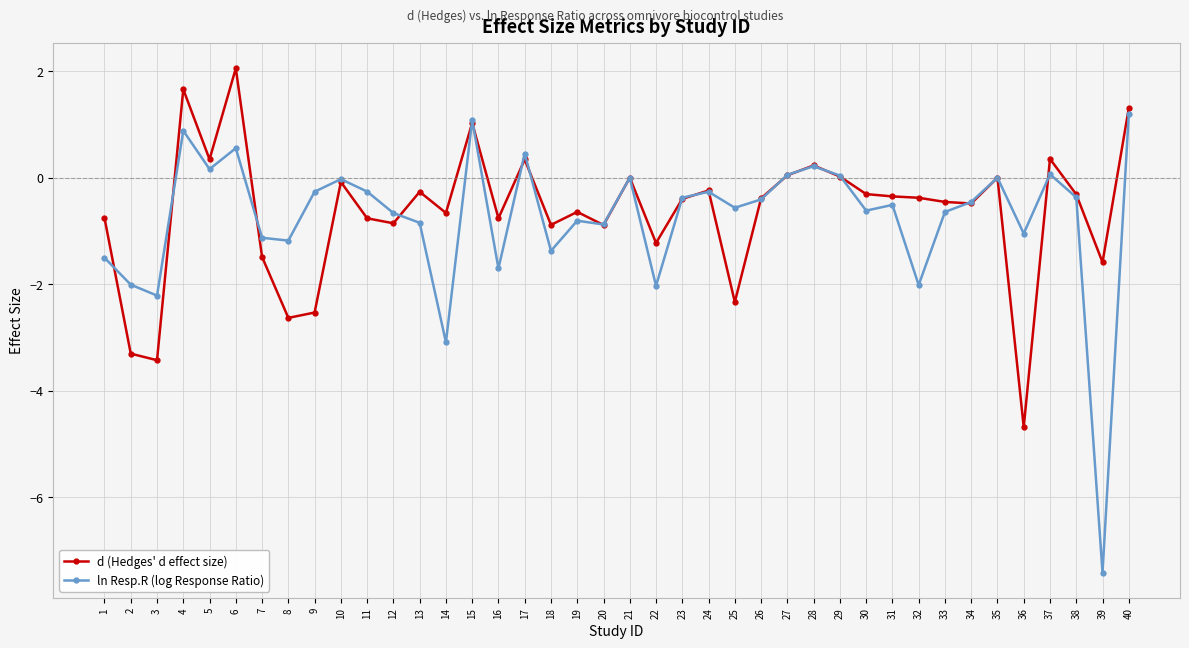

What are all the series names shown in the legend?

d (Hedges' d effect size), ln Resp.R (log Response Ratio)